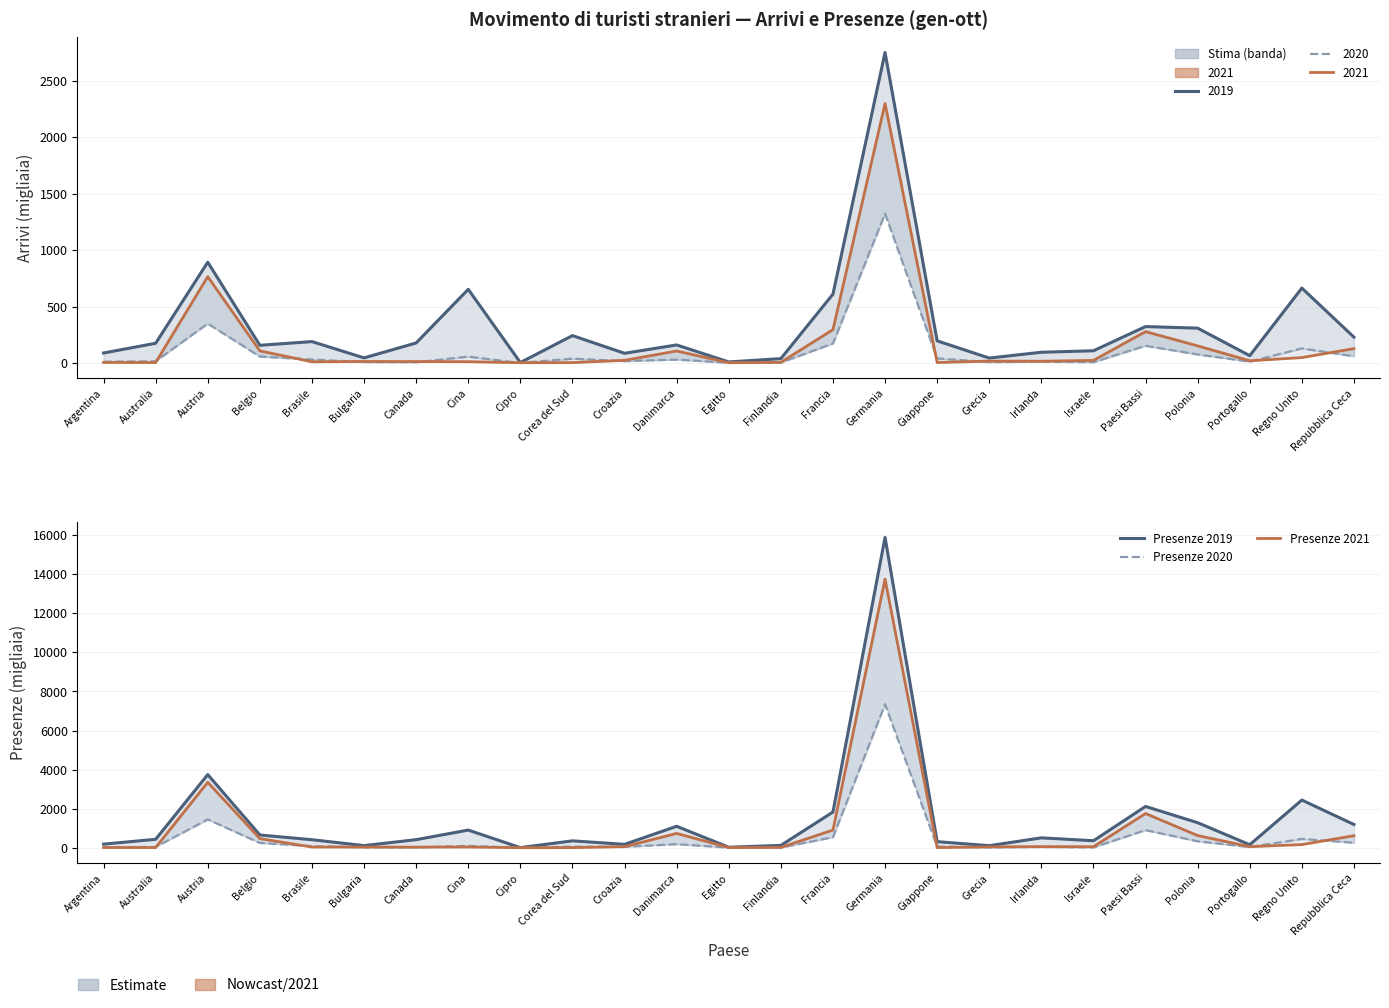

What is the sum of all Arrivi 2021 values?

4352.3